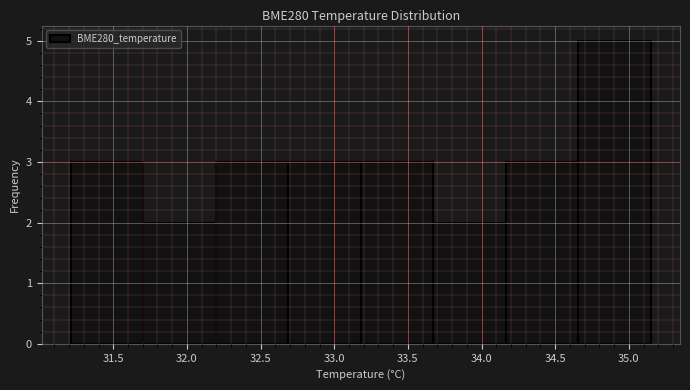

Which range on the x-axis has the tallest bar?

34.65 to 35.15